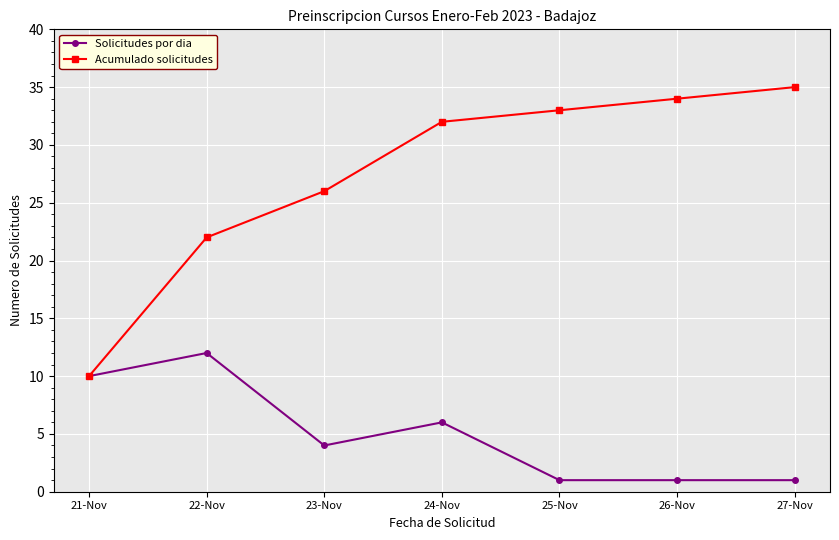

At which label is Acumulado solicitudes closest to 22?

22-Nov